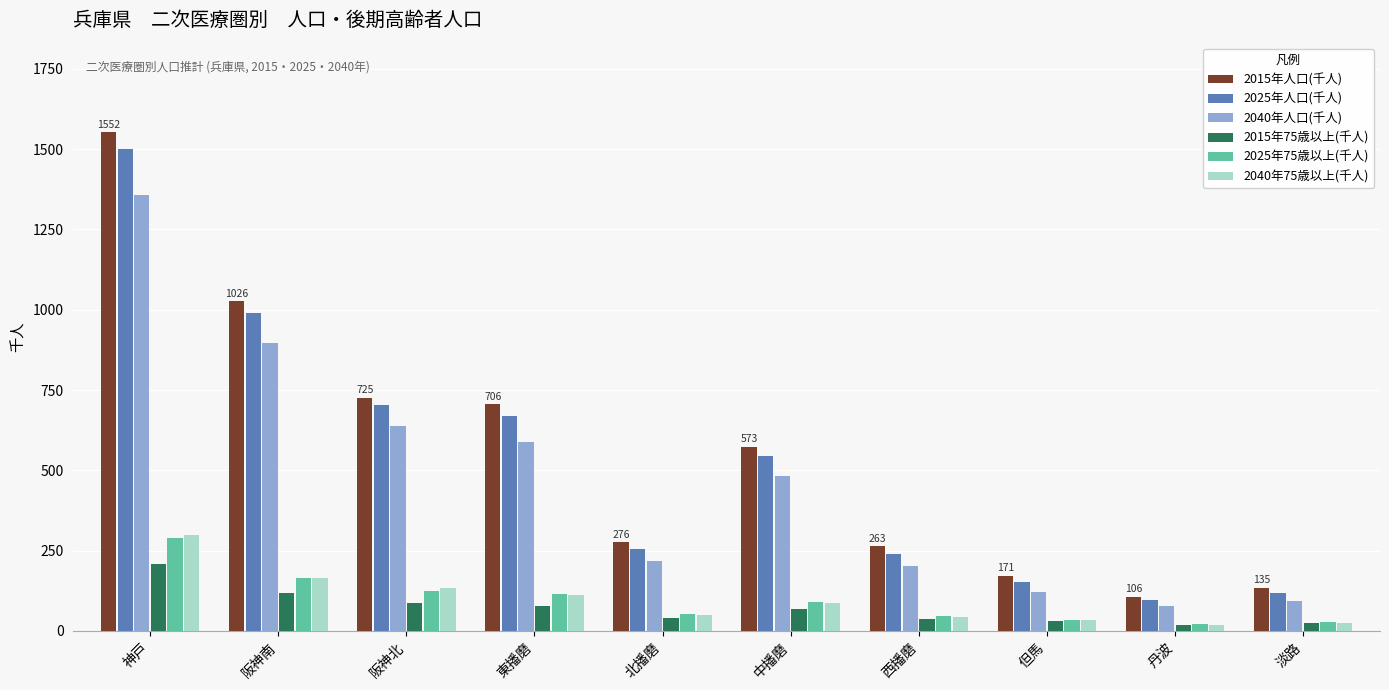

Which series changed the most between 阪神南 and 中播磨?

2015年人口(千人)